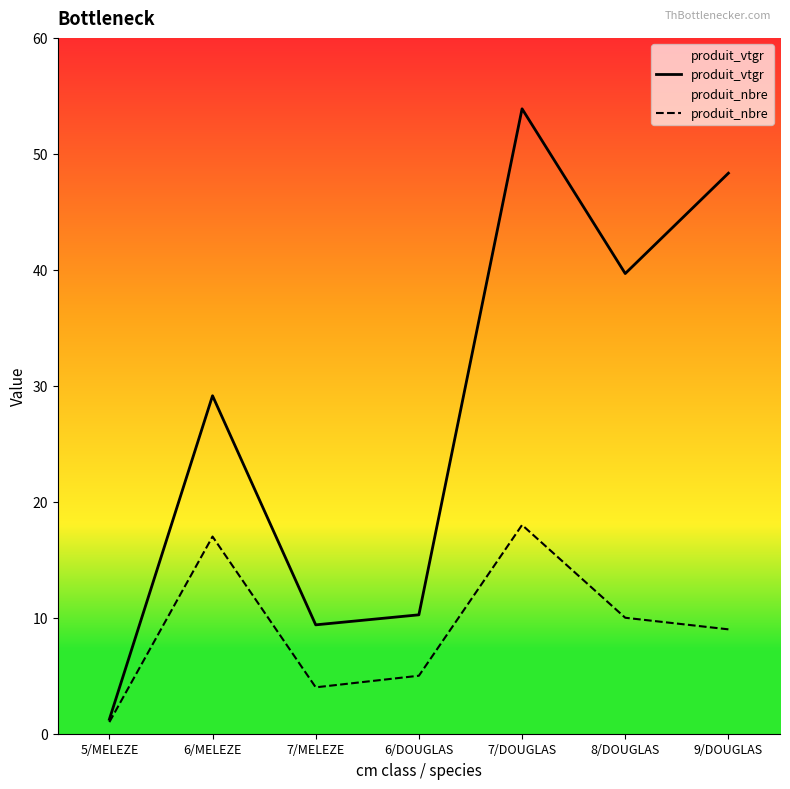

List the series in order of their overall mean, lowest first.

produit_nbre, produit_vtgr